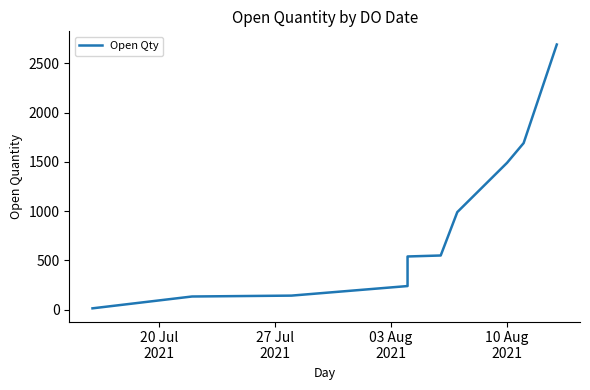

What value does the data have at 27 Jul
2021, to the nearest 50?

150